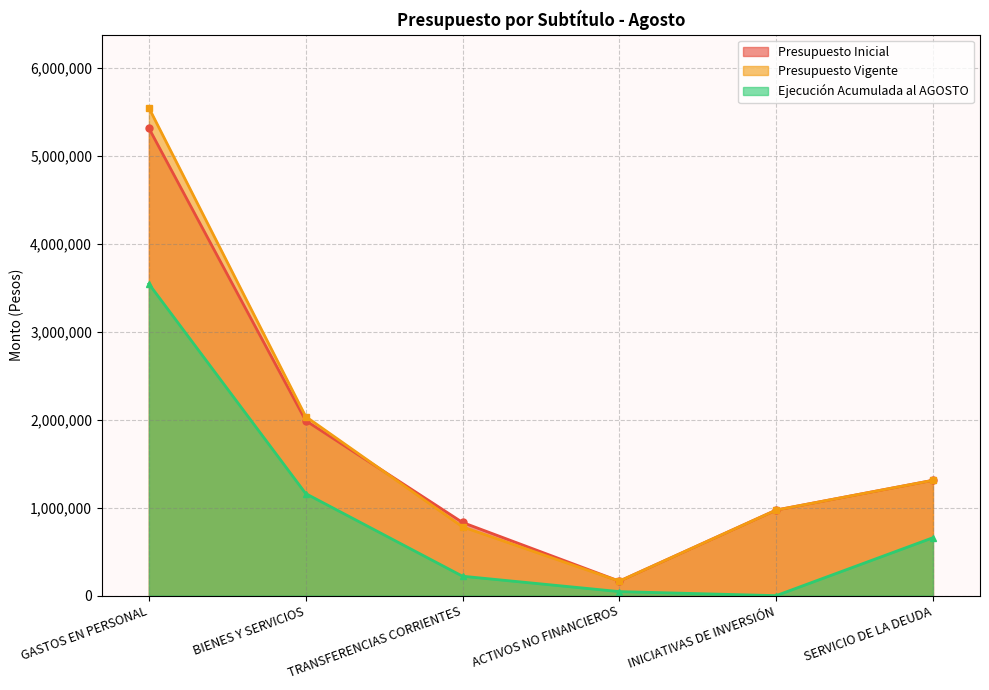

What is the value of the Presupuesto Vigente point at the 3rd from the left?

782695